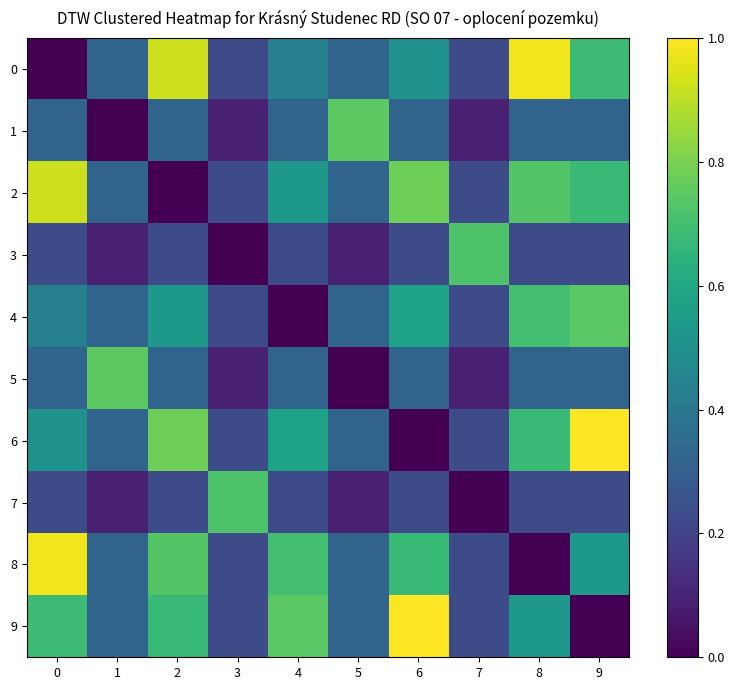

Count the number of data series in this chart.

10